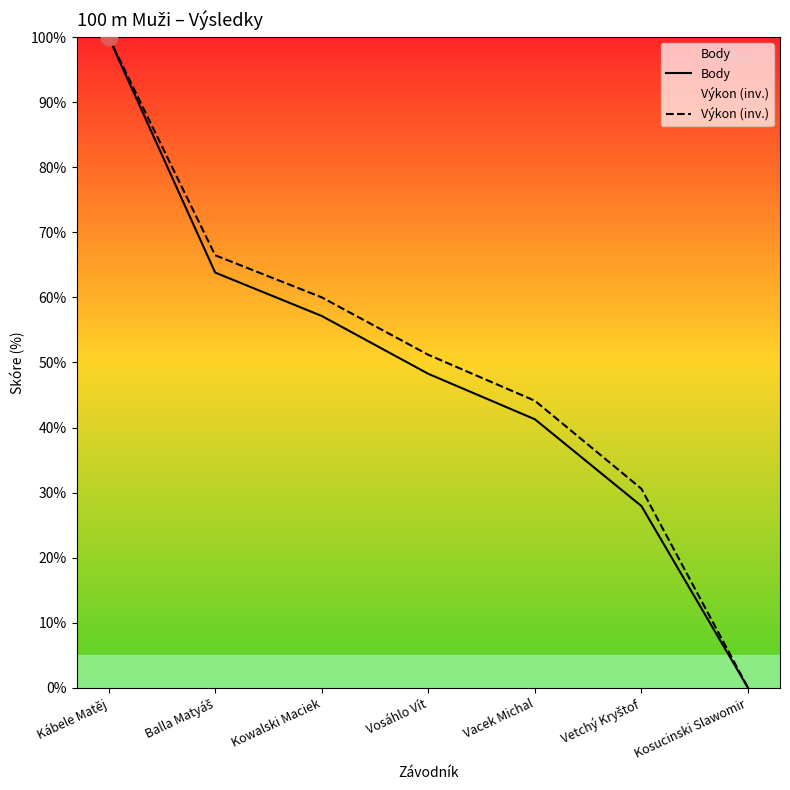

Reading left to right, list all the values displayed in this chart.

Body: Kábele Matěj=100.0	Balla Matyáš=63.8	Kowalski Maciek=57.1	Vosáhlo Vít=48.3	Vacek Michal=41.3	Vetchý Kryštof=27.9	Kosucinski Slawomir=0.0
Výkon (inv.): Kábele Matěj=100.0	Balla Matyáš=66.5	Kowalski Maciek=60.0	Vosáhlo Vít=51.2	Vacek Michal=44.1	Vetchý Kryštof=30.6	Kosucinski Slawomir=0.0